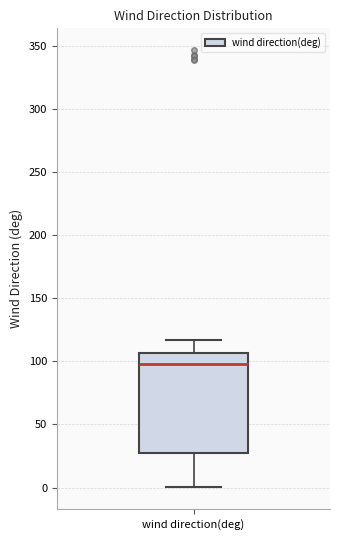

Where does the median line of the box for wind direction(deg) sit on the y-axis? The values are not printed on the chart, so give them approximately, as read against the axis.

100